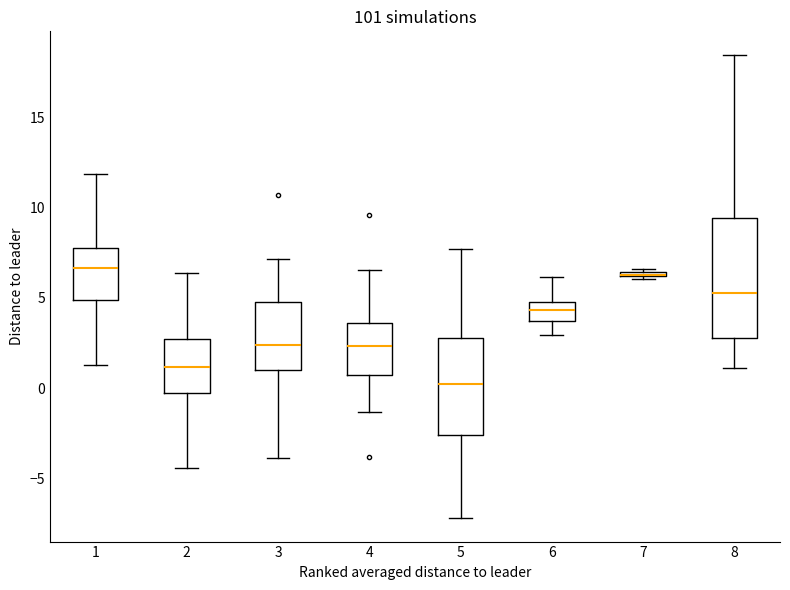

Which box is the tallest, from its lower edge to its upper edge?

8